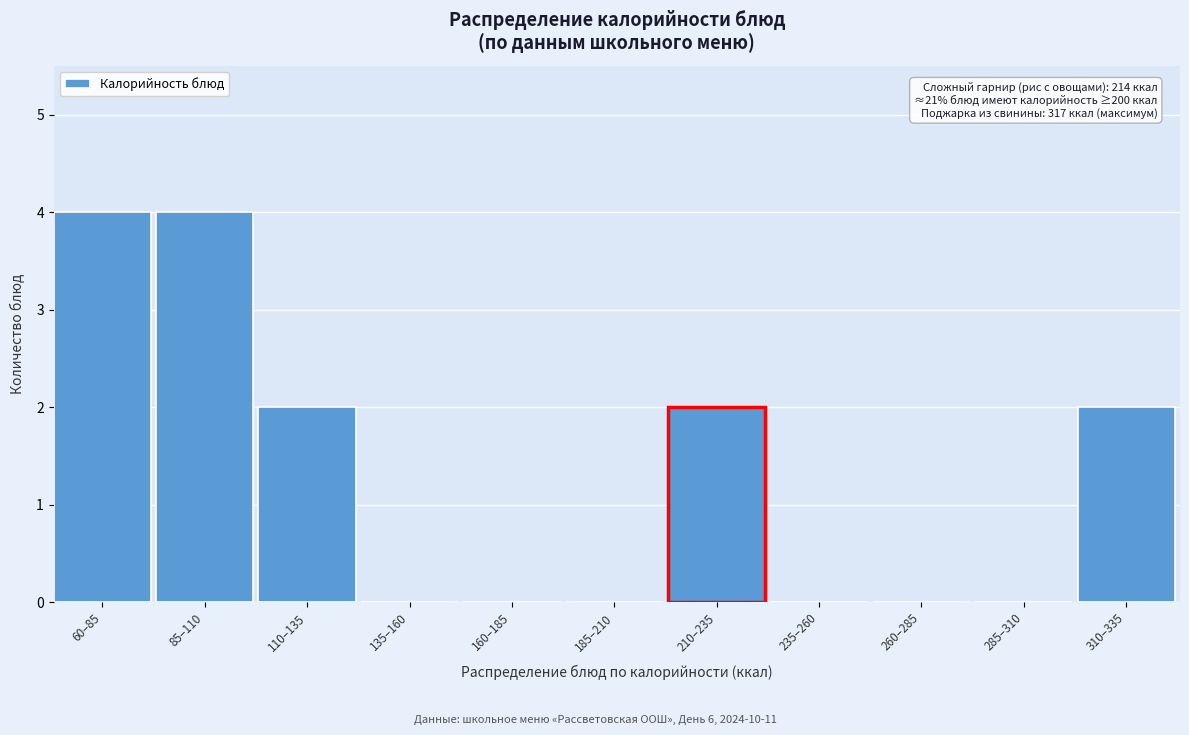

Reading left to right, list all the values displayed in this chart.

60–85=4	85–110=4	110–135=2	135–160=0	160–185=0	185–210=0	210–235=2	235–260=0	260–285=0	285–310=0	310–335=2